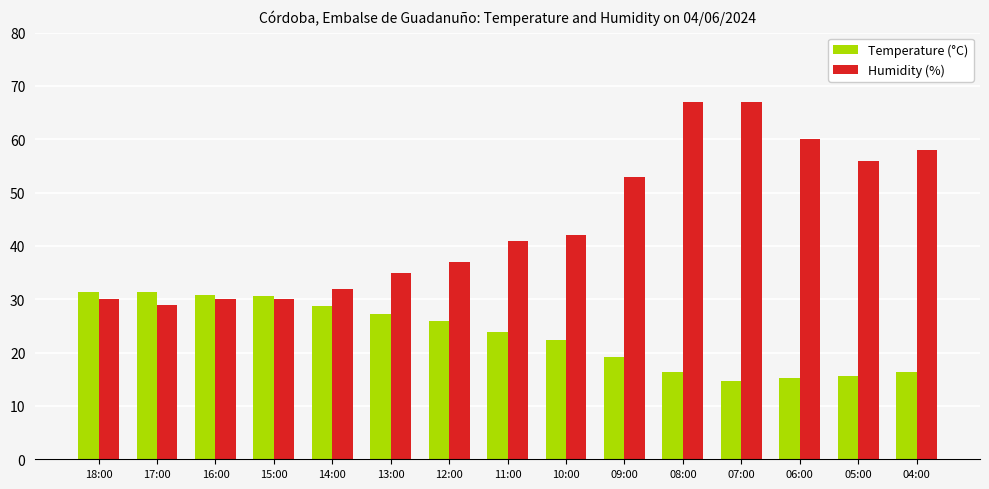

At how many categories does at least one series exceed 50?

6